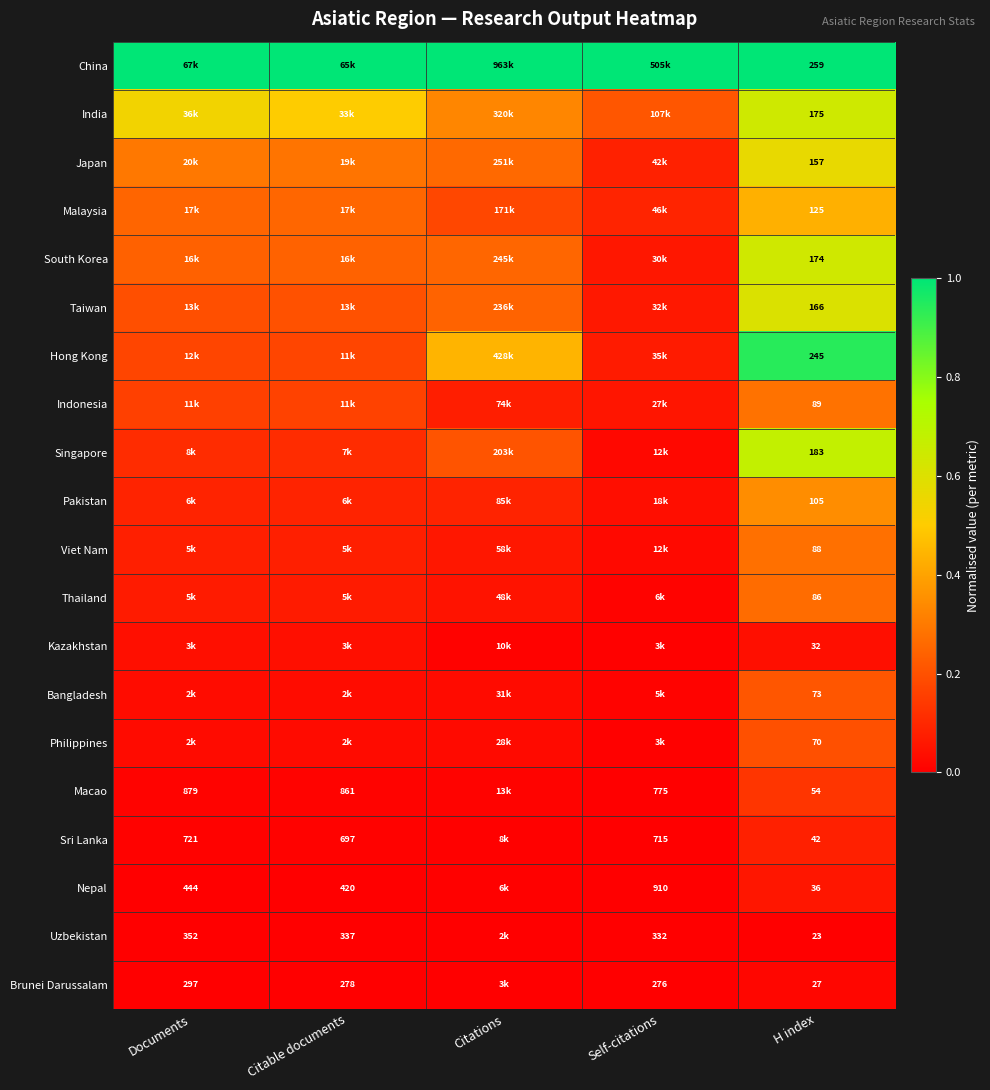

Count the number of categories in the chart.

5